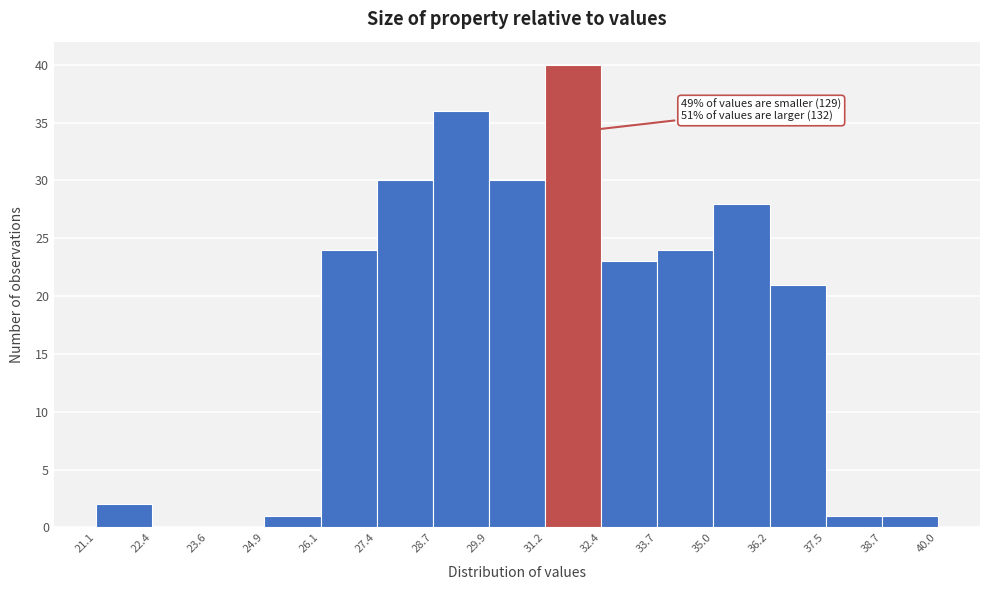

Which range on the x-axis has the tallest bar?

31.2 to 32.4